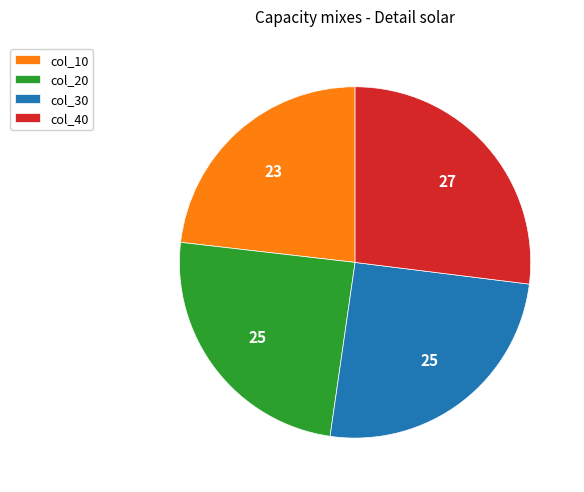

True or false: col_20 accounts for 25% of the total.

True